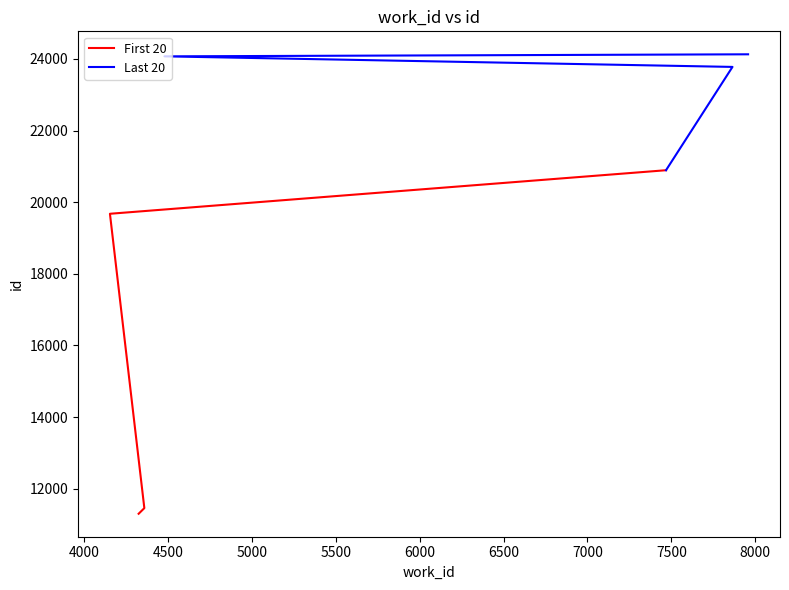

Count the number of categories in the chart.

4